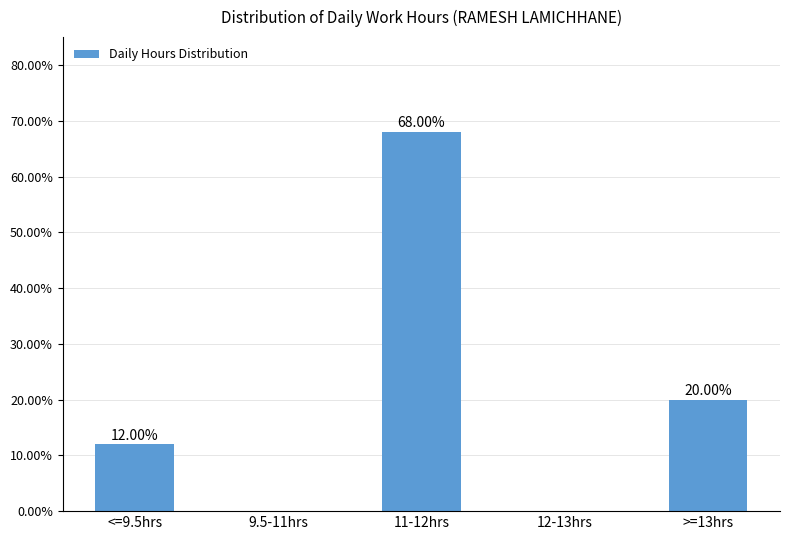

Are the bars horizontal?

No